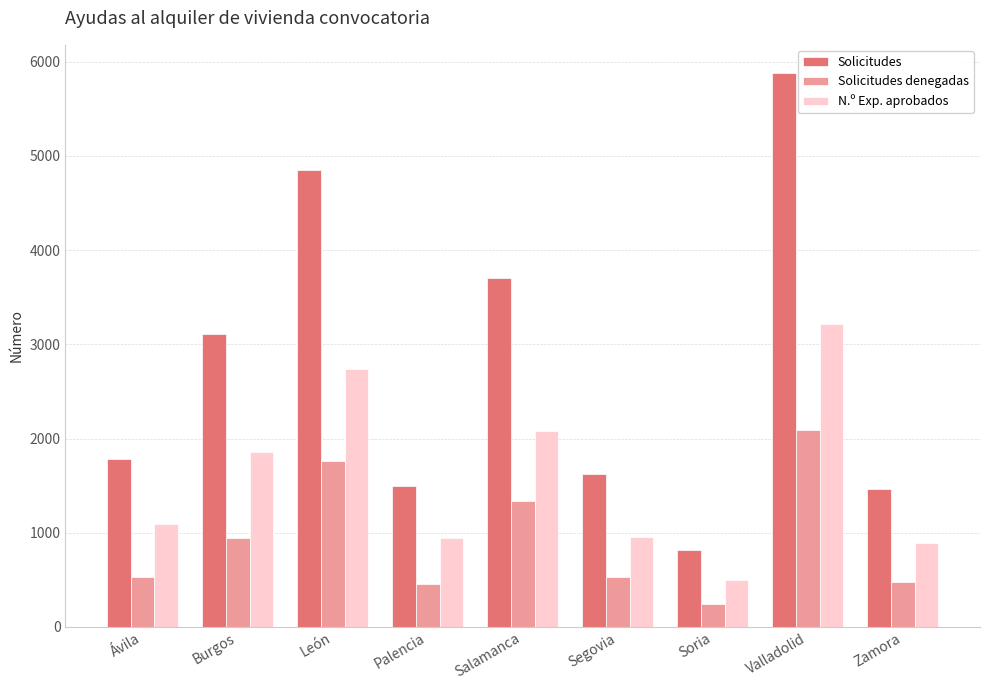

What is the difference between the second highest and minimum values in the Solicitudes series?

4033